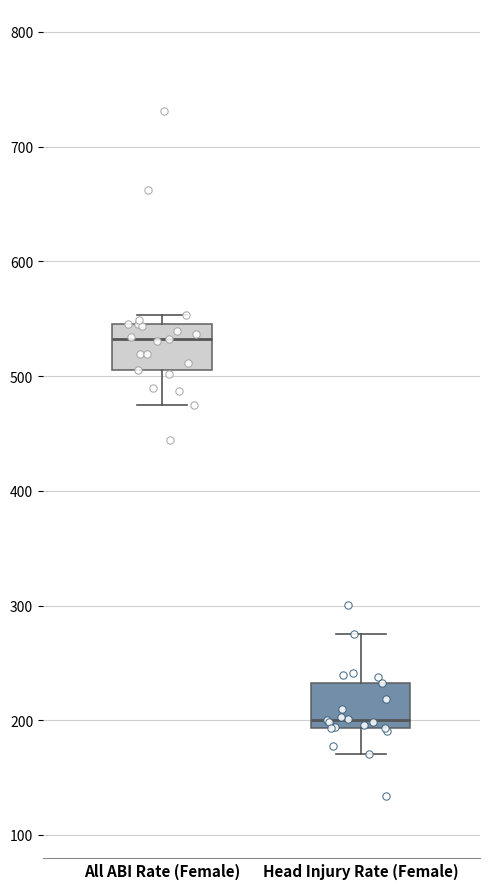

Reading left to right, read every box against the y-axis: the position of its median line, the range the box covers, and the ends of its whiskers. The values are not printed on the chart, so give them approximately, as read against the axis.

All ABI Rate (Female): median 530, box 510 to 550, whiskers 470 to 550 (just above the box's upper edge)
Head Injury Rate (Female): median 200, box 190 to 230, whiskers 170 to 280